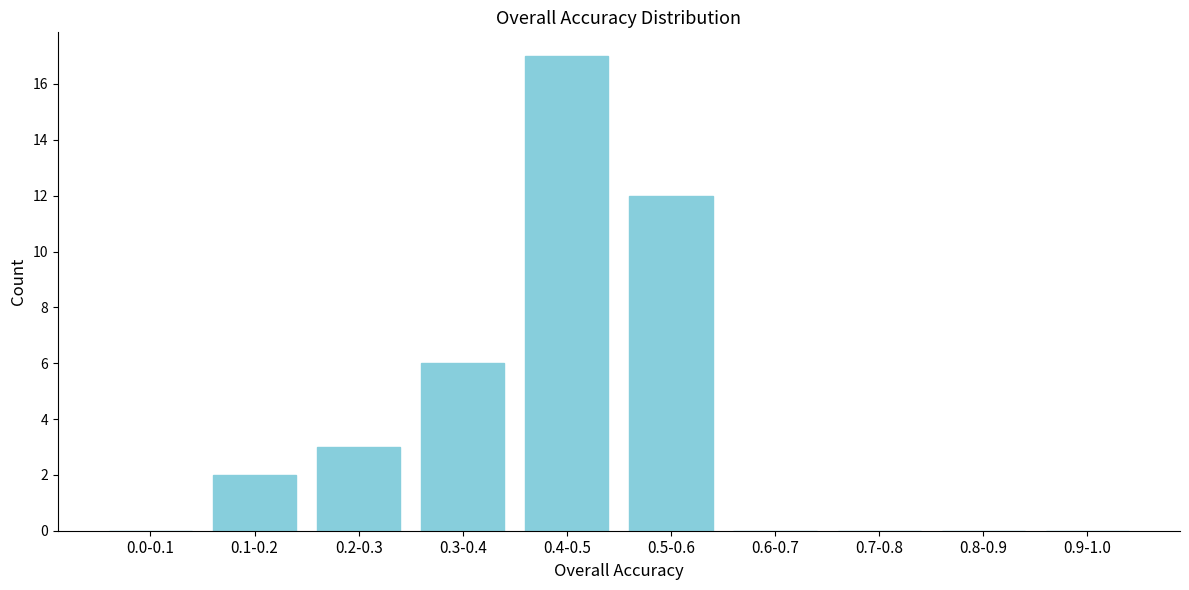

Reading left to right, list all the values displayed in this chart.

0.0-0.1=0	0.1-0.2=2	0.2-0.3=3	0.3-0.4=6	0.4-0.5=17	0.5-0.6=12	0.6-0.7=0	0.7-0.8=0	0.8-0.9=0	0.9-1.0=0